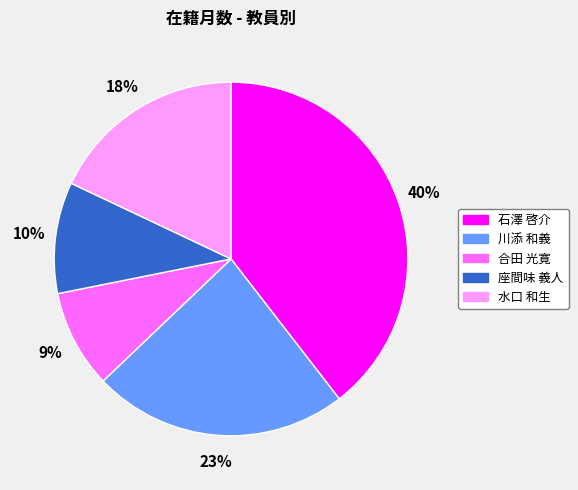

True or false: 川添 和義 accounts for 15% of the total.

False